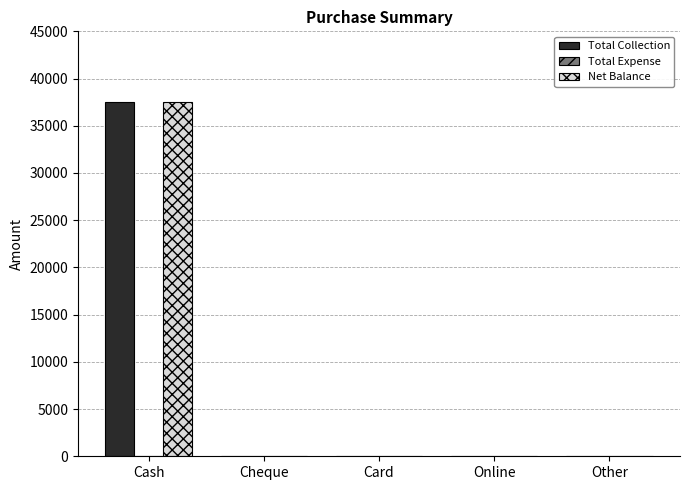

At which category is the sum across all series the highest?

Cash